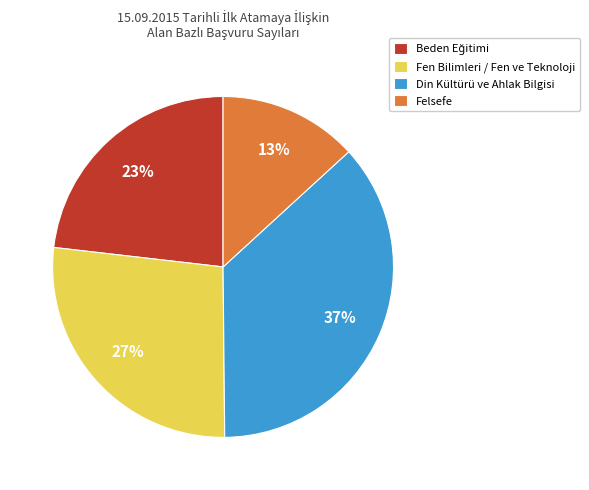

Which slice is the smallest?

Felsefe